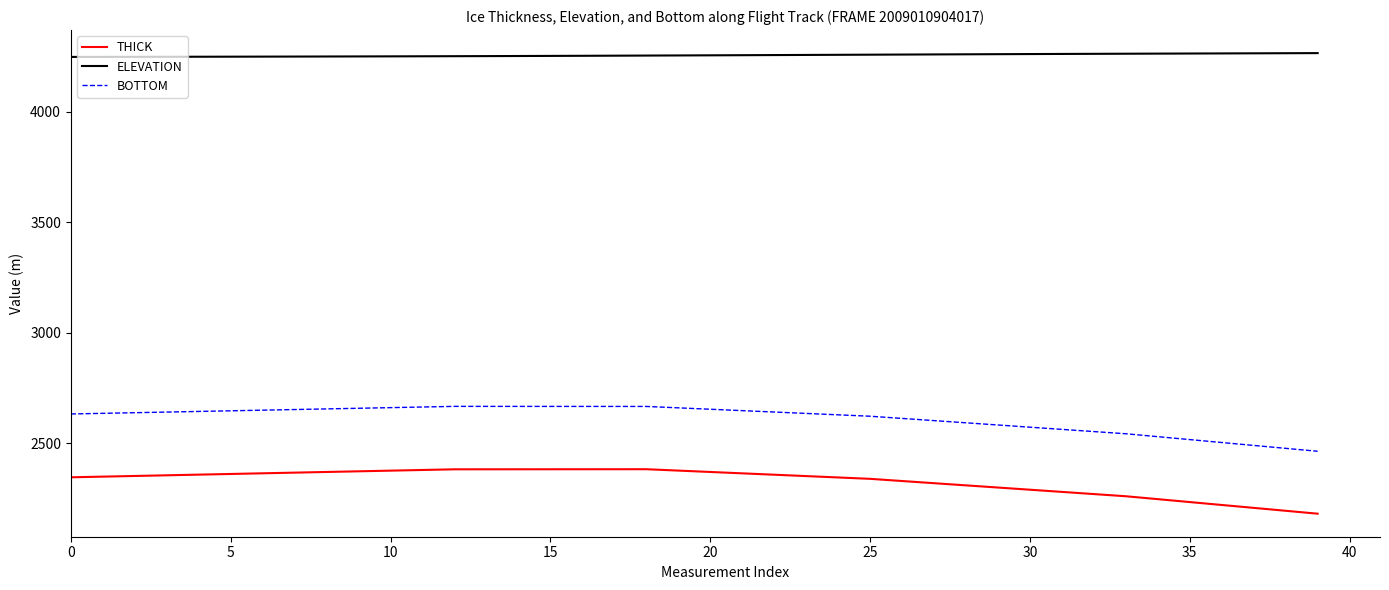

What are all the series names shown in the legend?

THICK, ELEVATION, BOTTOM